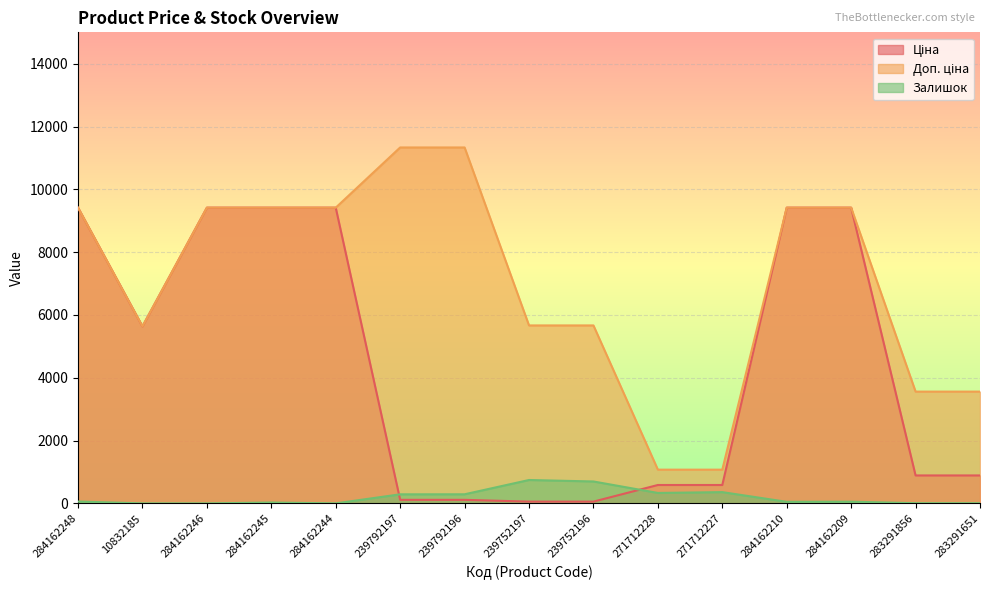

Between 239792196 and 271712228, which is larger?

271712228